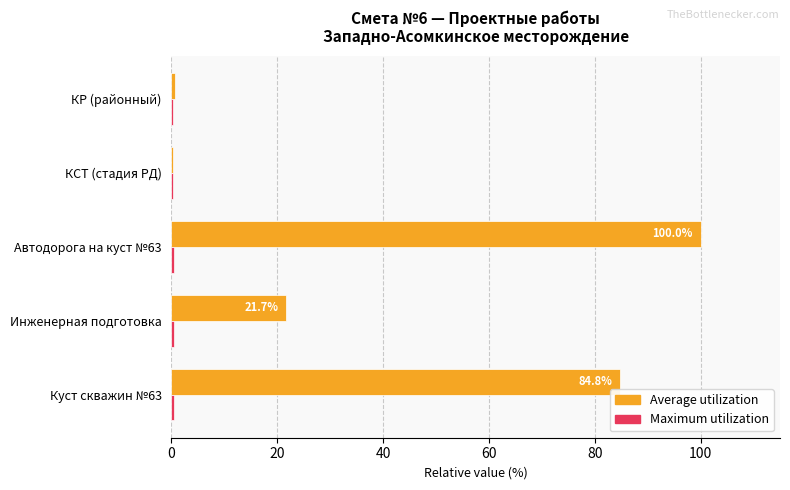

Which series has the largest total across all categories?

Average utilization